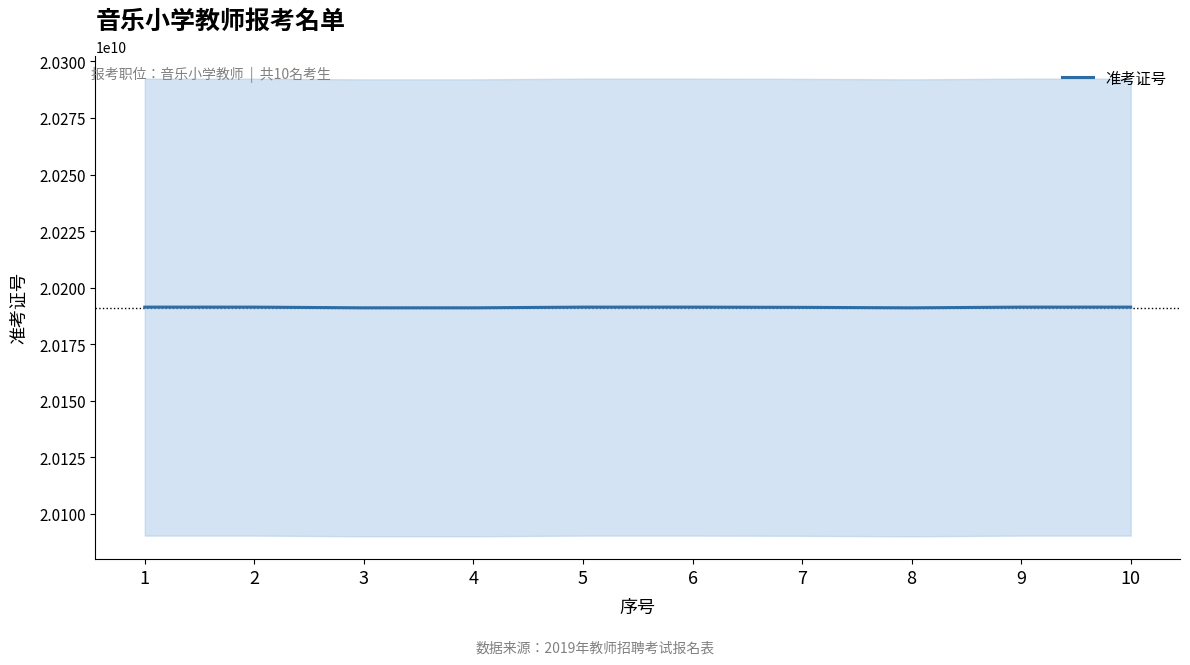

Approximately how many times larger is the value at 3 compared to 5?

1.0